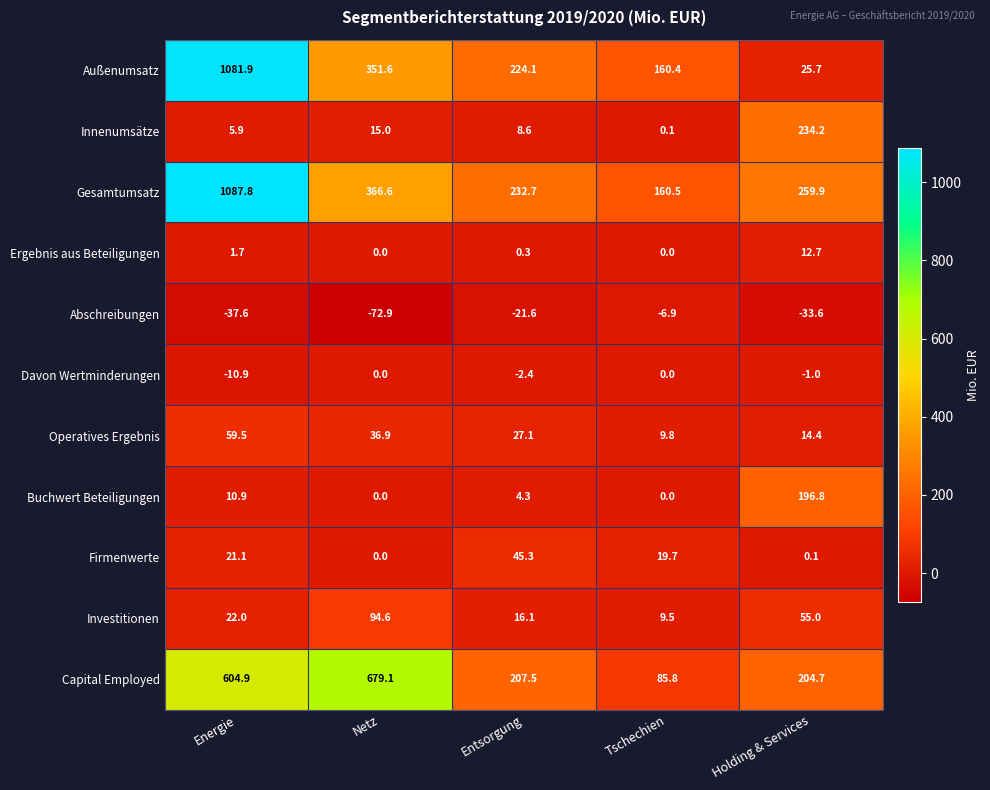

At Energie, list the series in order from largest to smallest.

Gesamtumsatz, Außenumsatz, Capital Employed, Operatives Ergebnis, Investitionen, Firmenwerte, Buchwert Beteiligungen, Innenumsätze, Ergebnis aus Beteiligungen, Davon Wertminderungen, Abschreibungen